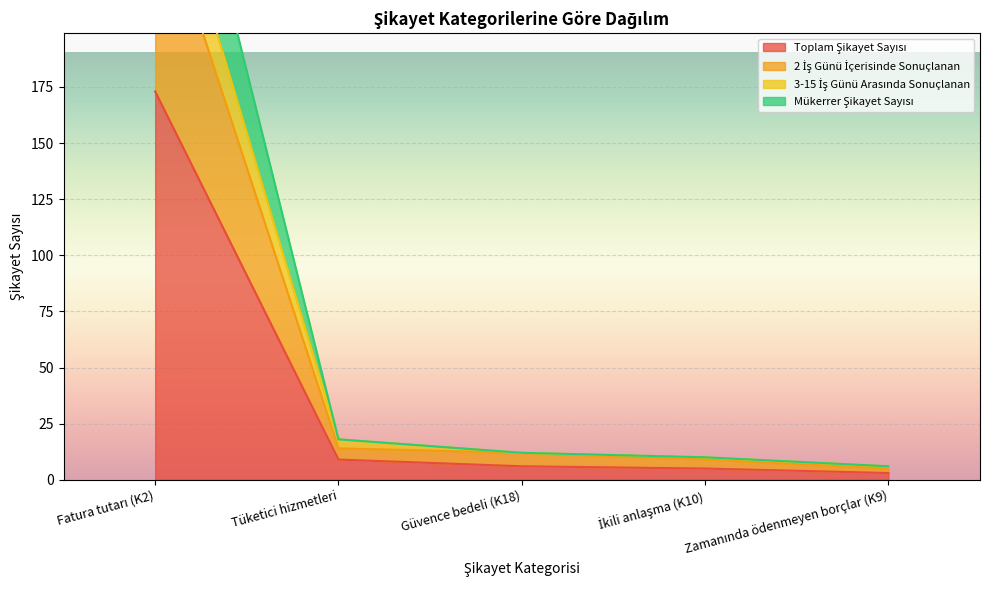

True or false: Mükerrer Şikayet Sayısı and 3-15 İş Günü Arasında Sonuçlanan cross at least once.

False